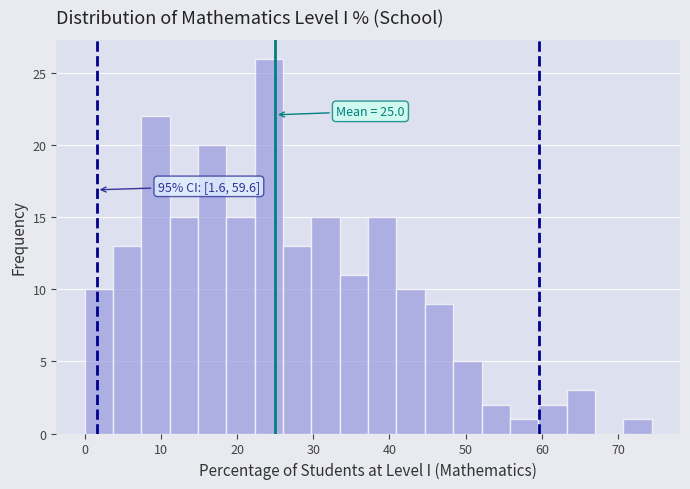

Read against the x-axis, roughly where is the centre of the tallest bar?

24